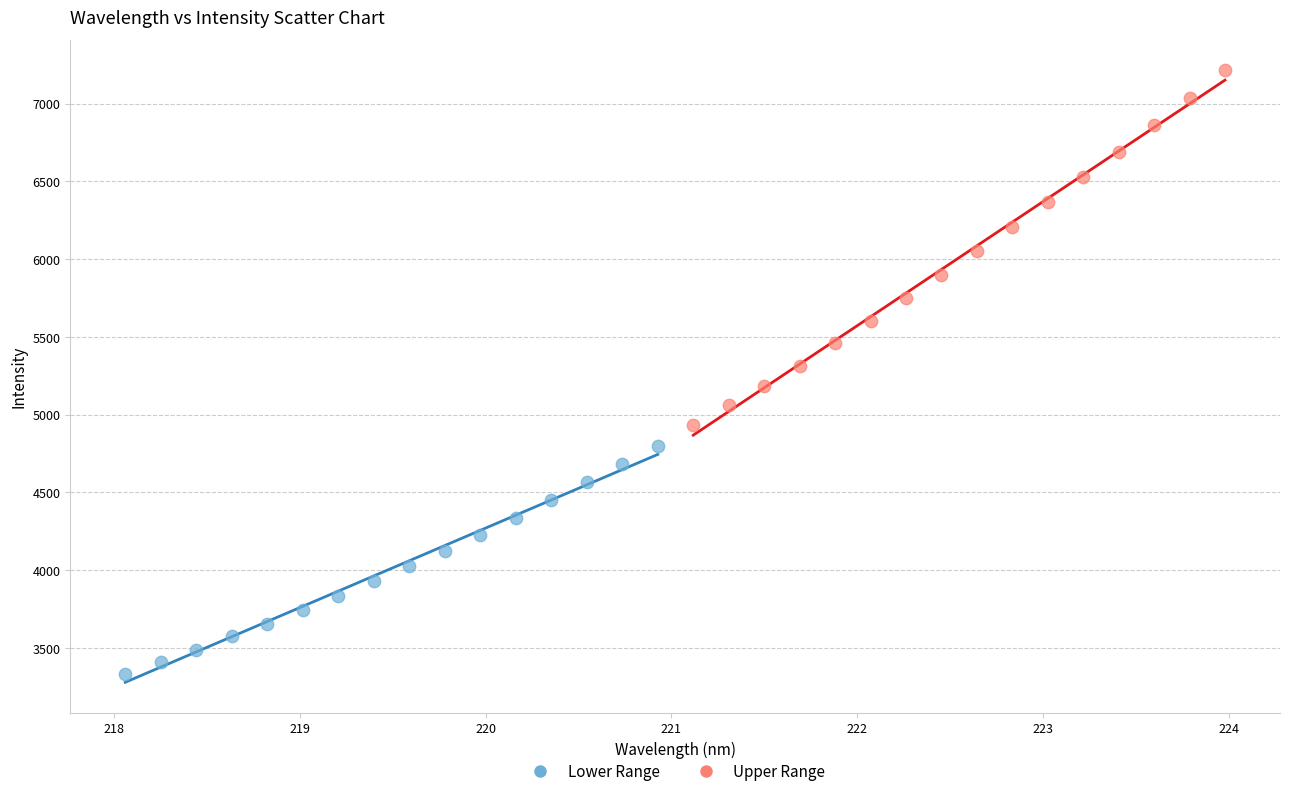

Which series reaches the maximum Y coordinate?

Upper Range